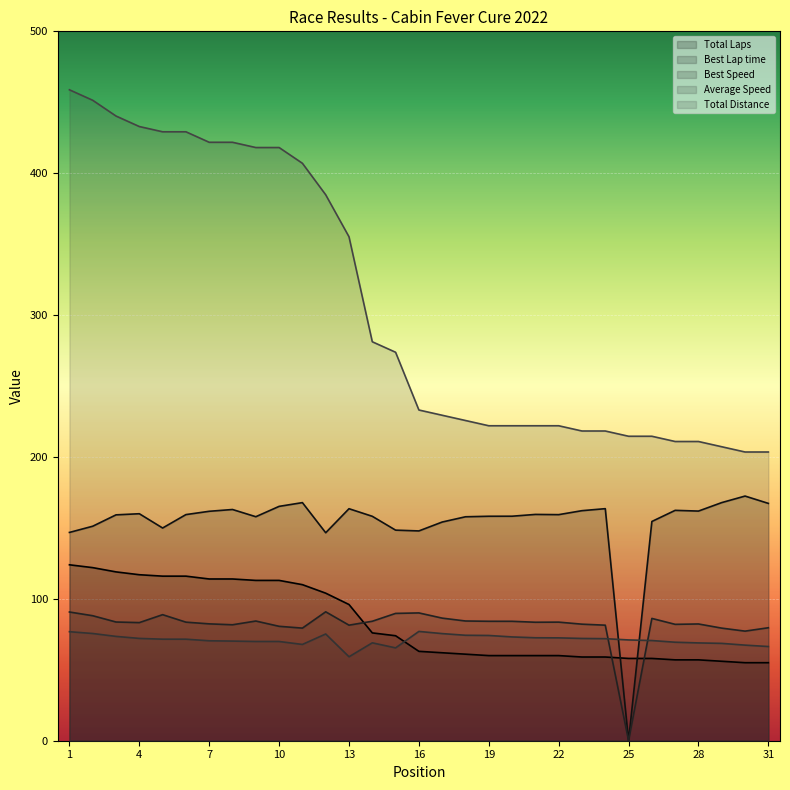

Is the value of Best Lap time at 5 greater than the value of Average Speed at 15?

Yes